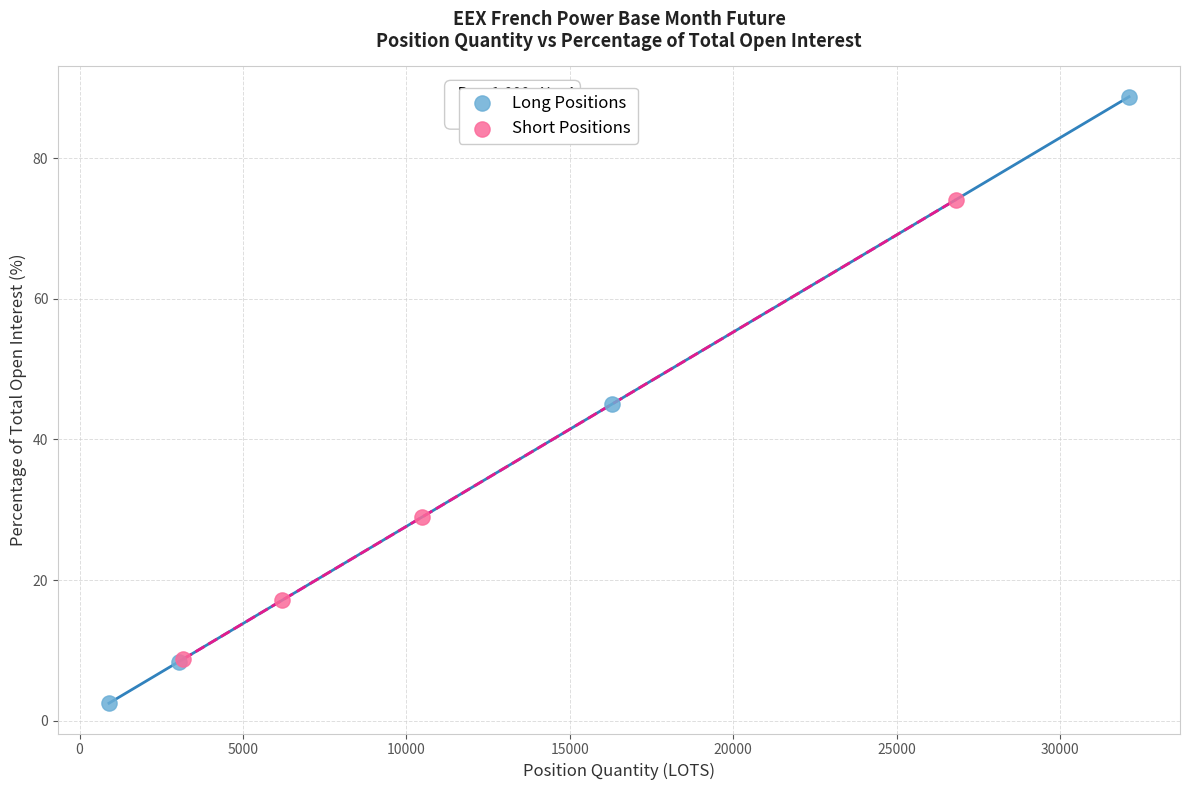

Which series reaches the maximum Y coordinate?

Long Positions